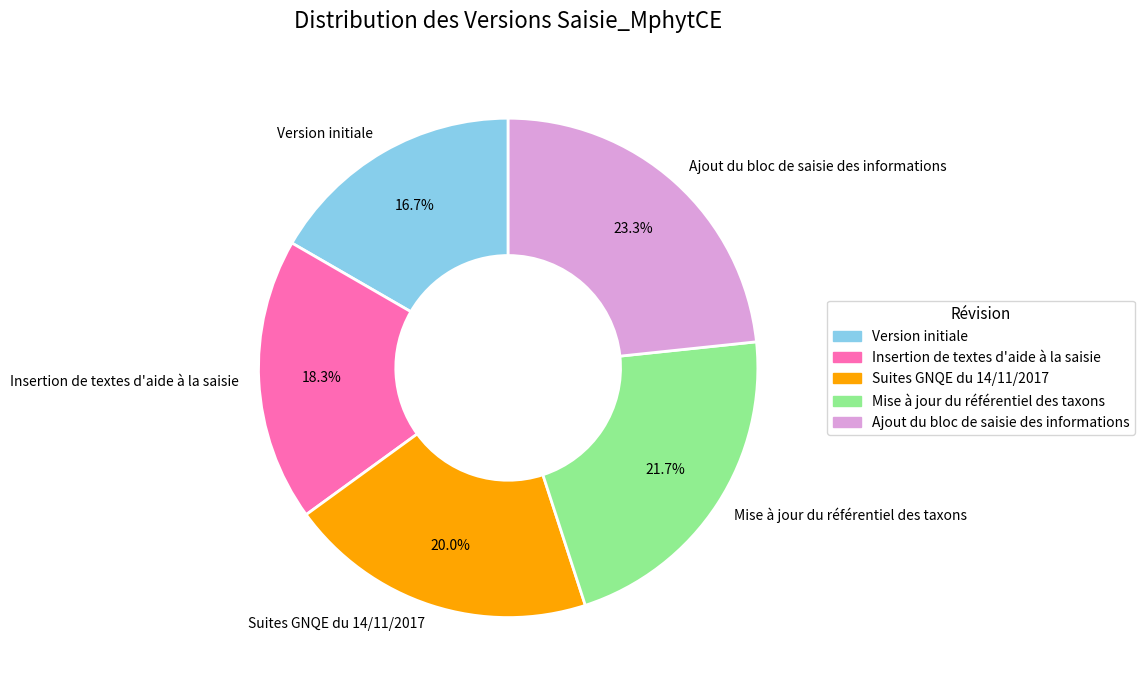

How many segments does this pie chart have?

5